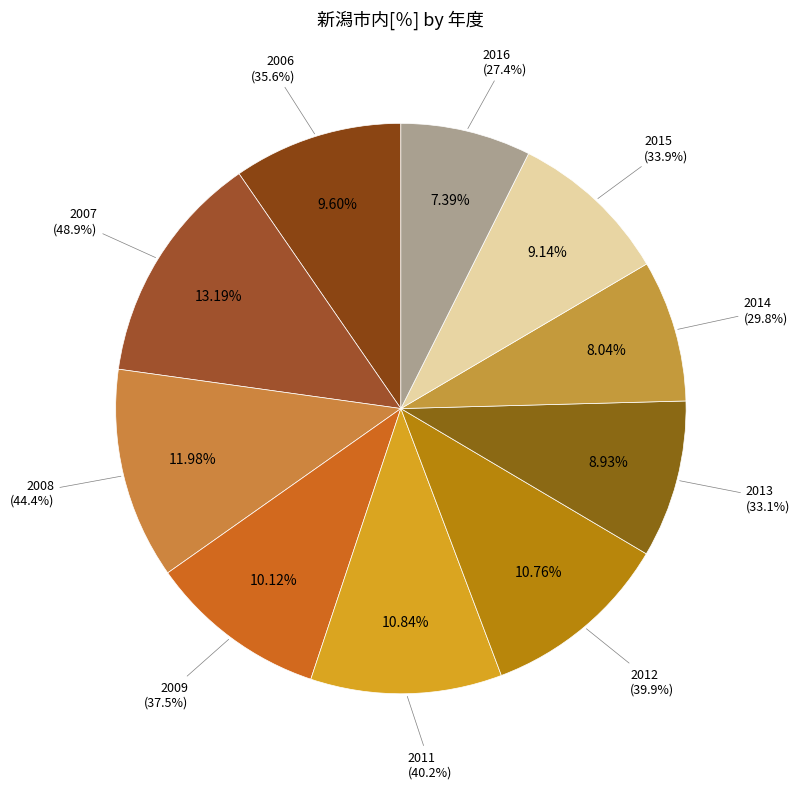

Does 2015 account for over 50% of the chart?

No